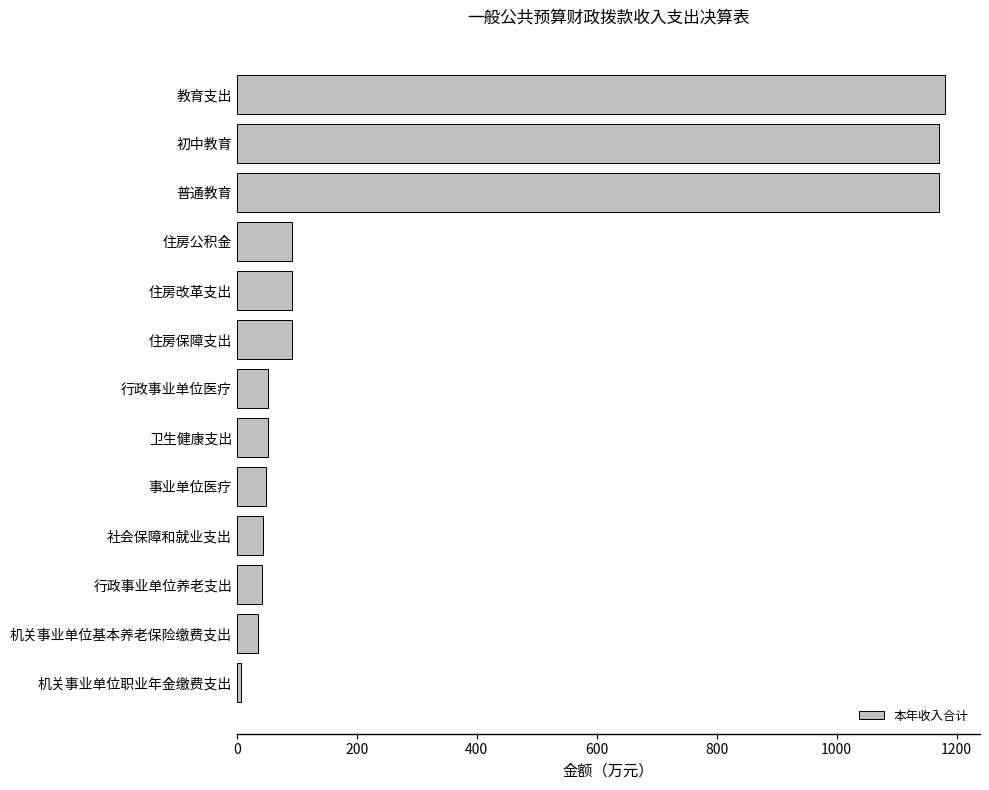

Approximately how many times larger is the value at 卫生健康支出 compared to 事业单位医疗?

1.1